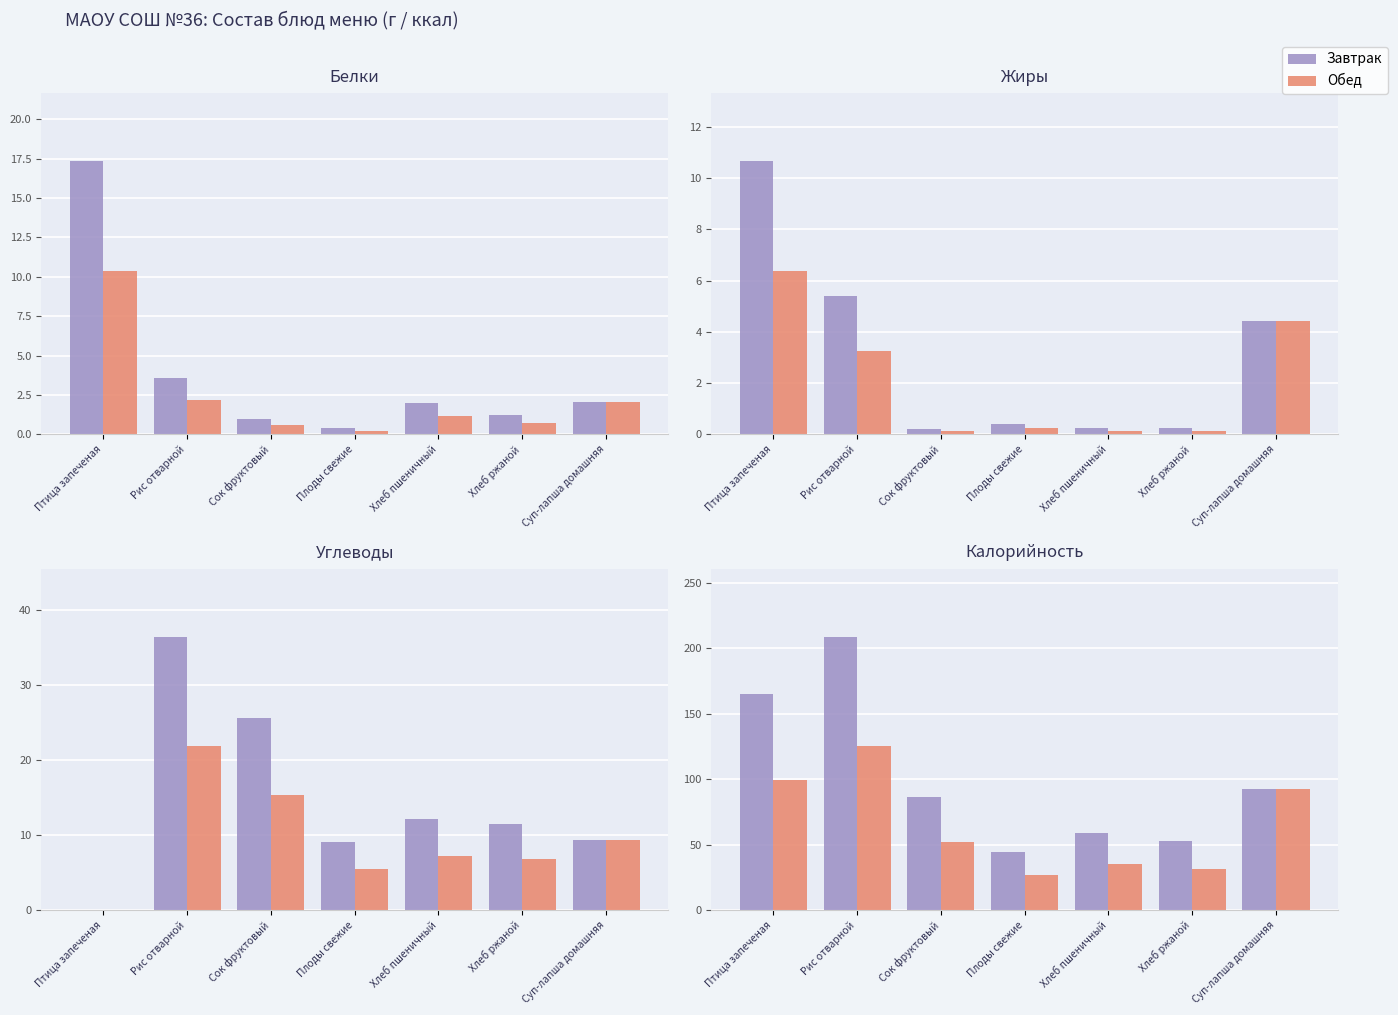

What is the difference between the highest and lowest values at Хлеб пшеничный?

23.4